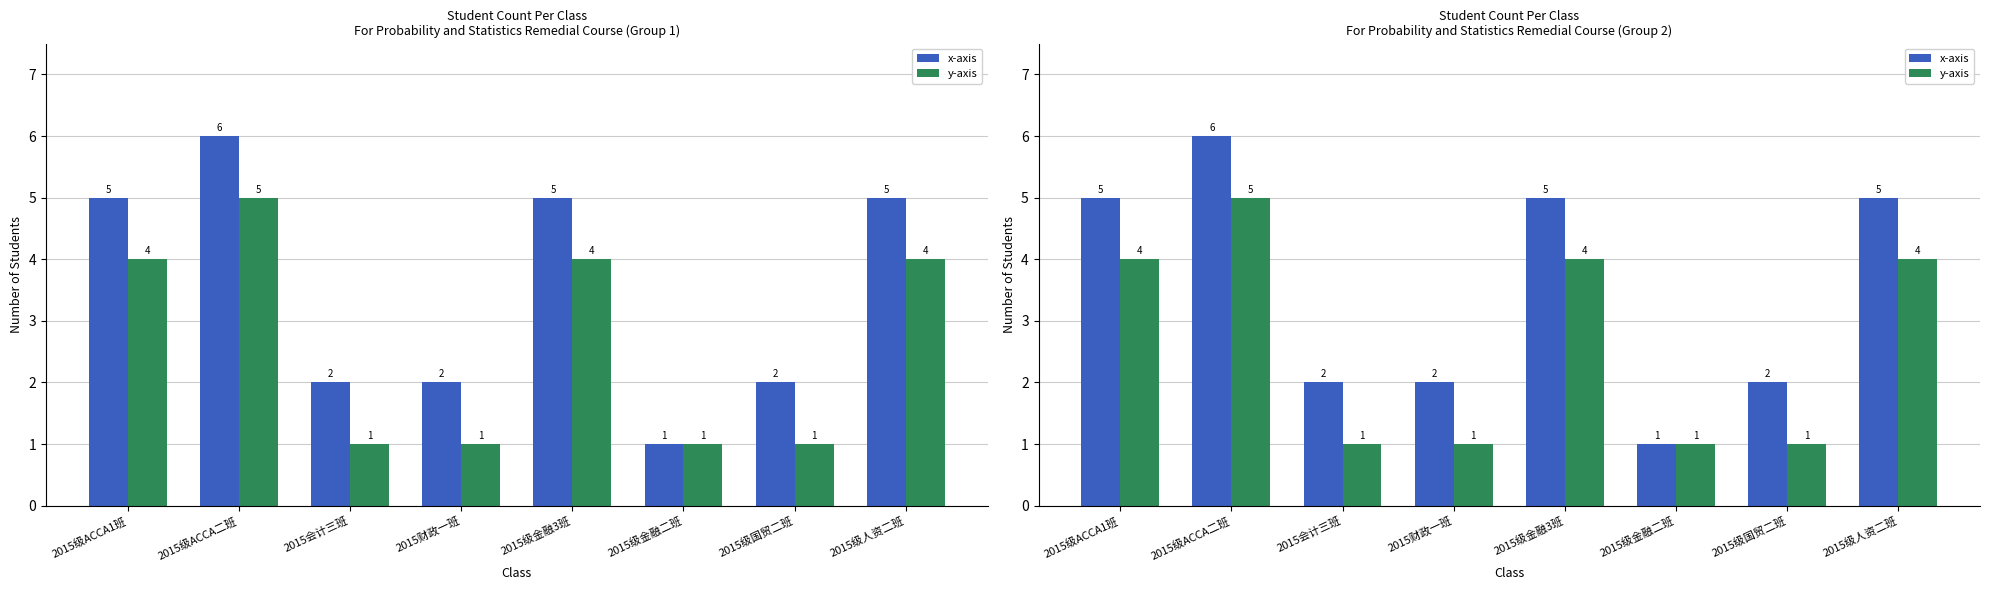

At which category is the sum across all series the highest?

2015级ACCA二班